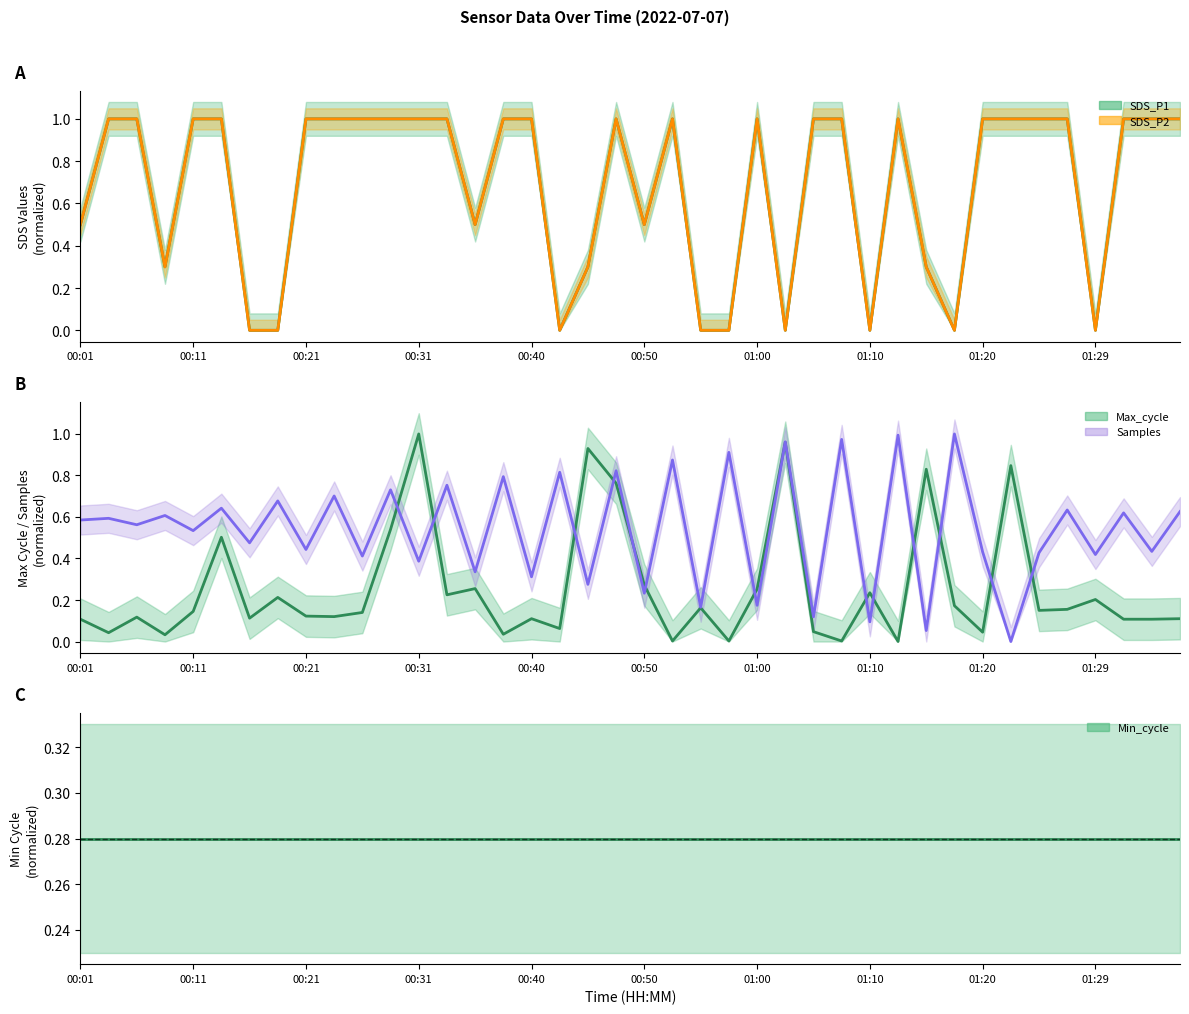

Rank the series by their maximum value, from highest to lowest.

SDS_P1, SDS_P2, Max_cycle, Samples